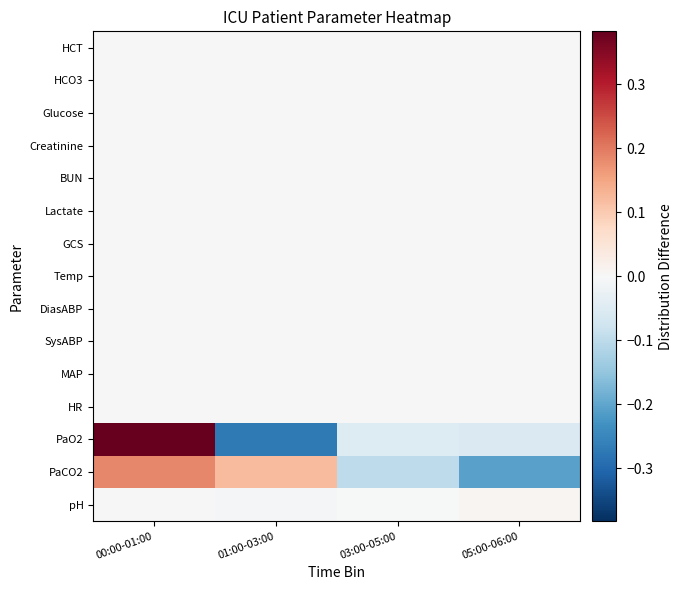

What is the maximum value shown in the chart?

0.4